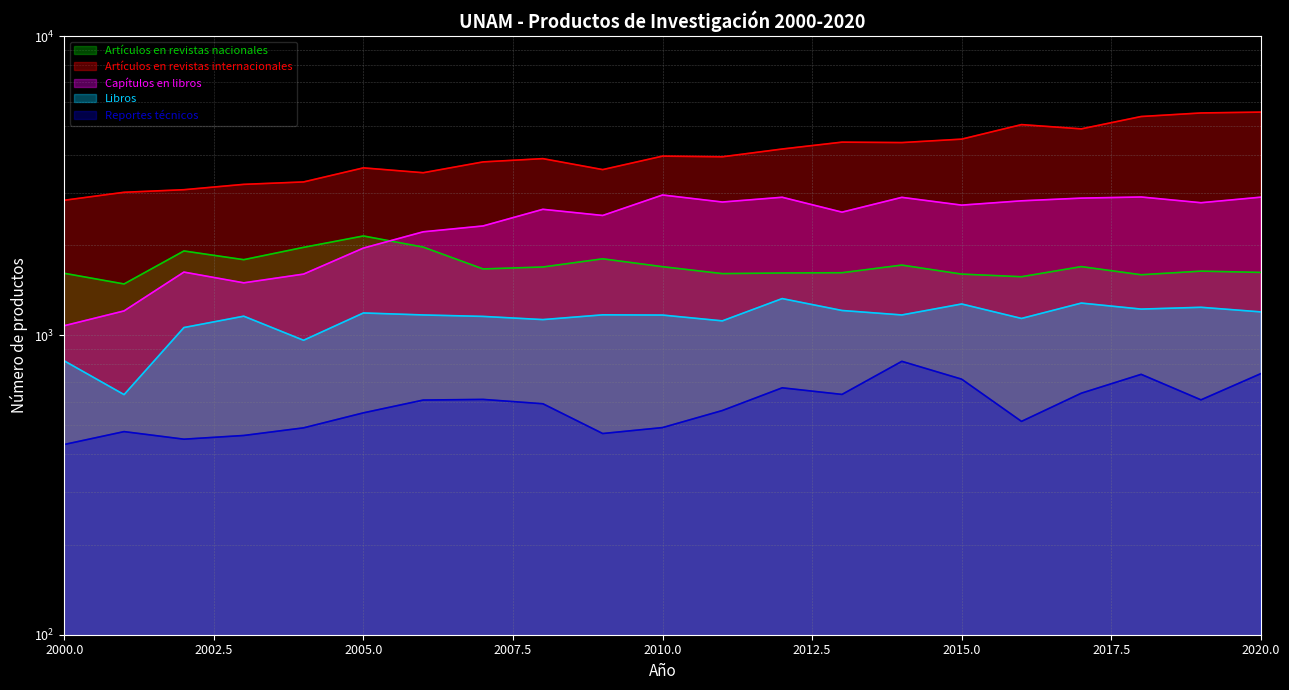

What is the average value of the Libros series?

1134